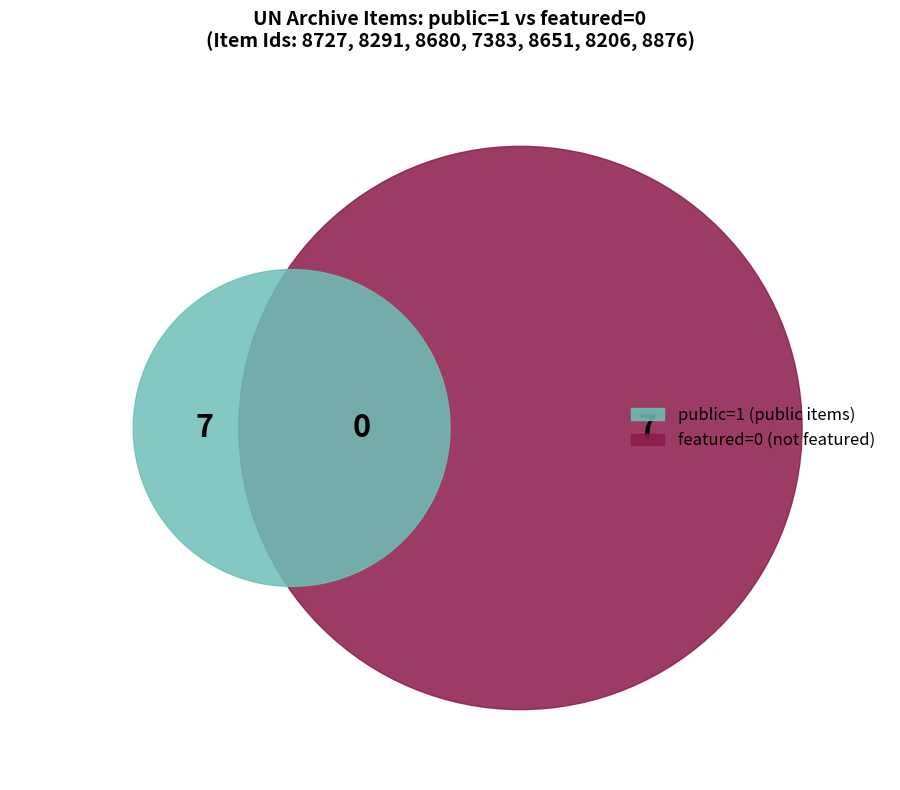

Do 8876 and 8727 together represent more than half of the pie?

No